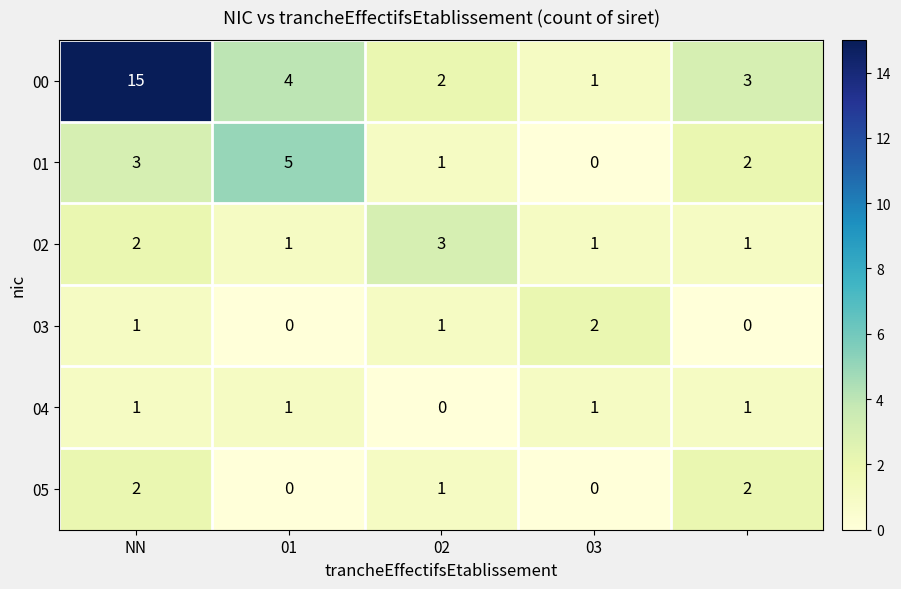

Which series has the widest spread of values?

00